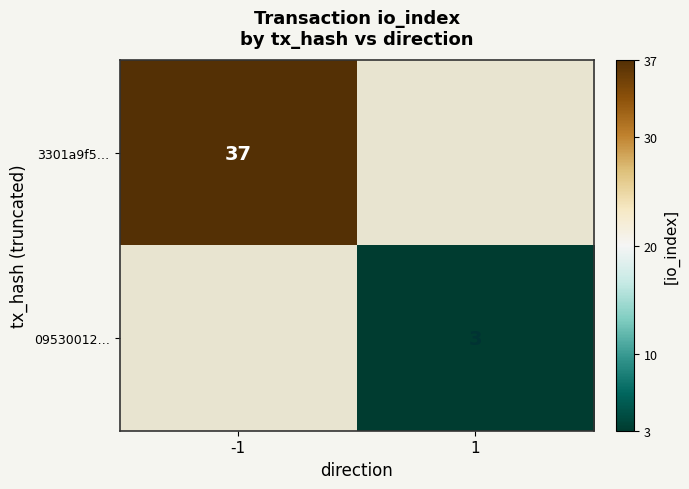

Which label corresponds to the smallest value in the chart?

1